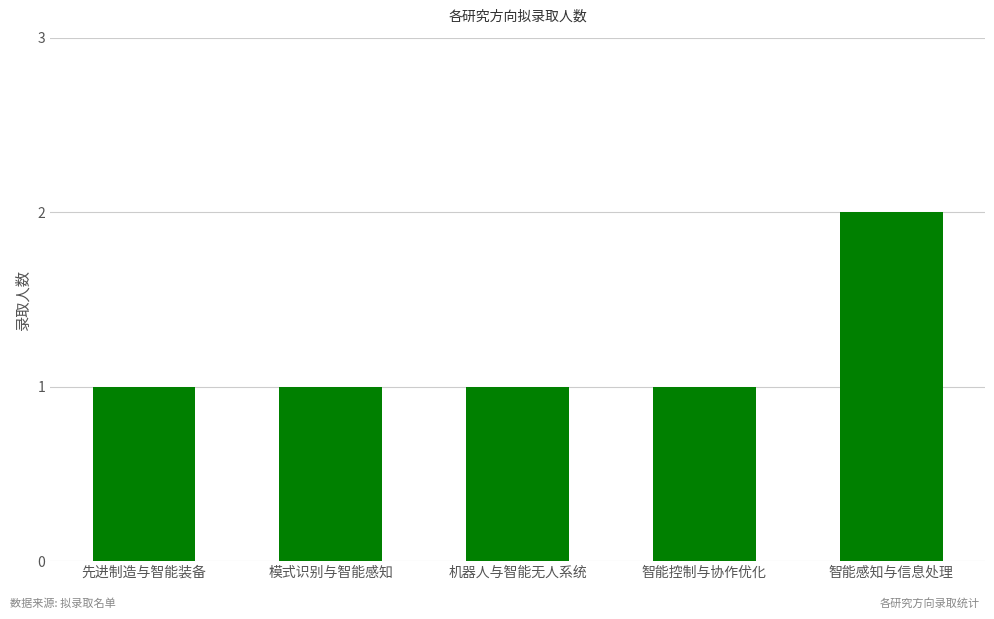

Reading left to right, extract all data points from this chart.

1	1	1	1	2